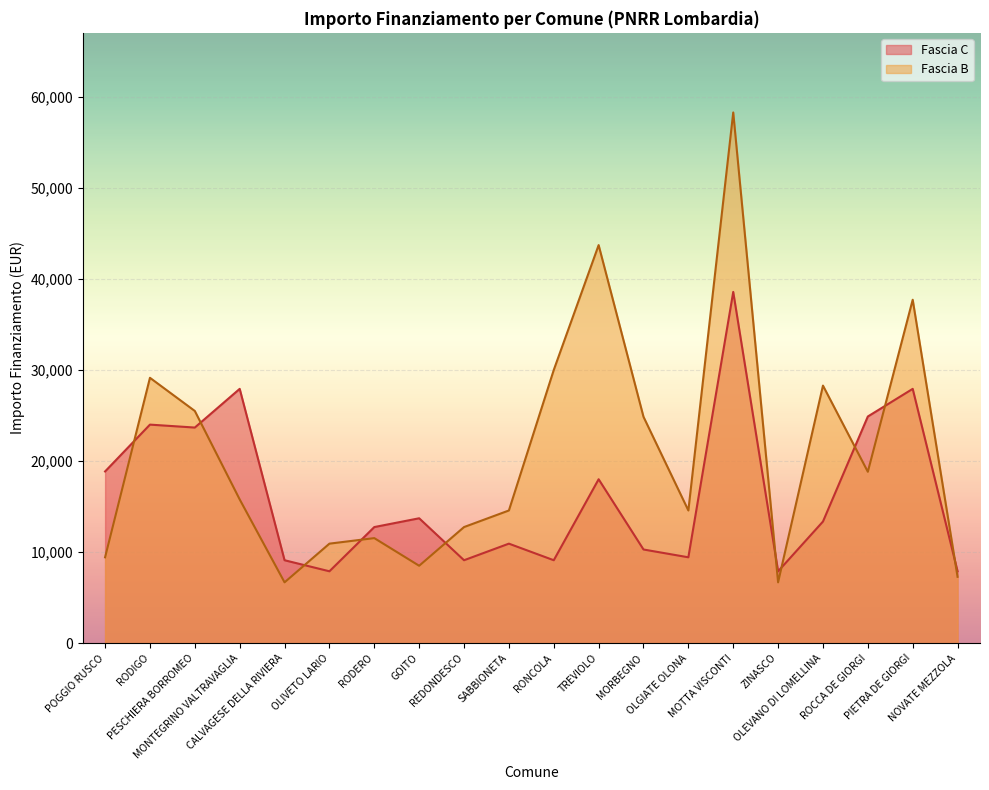

In Fascia C, how many points are higher than both neighbors (excluding endpoints)?

7